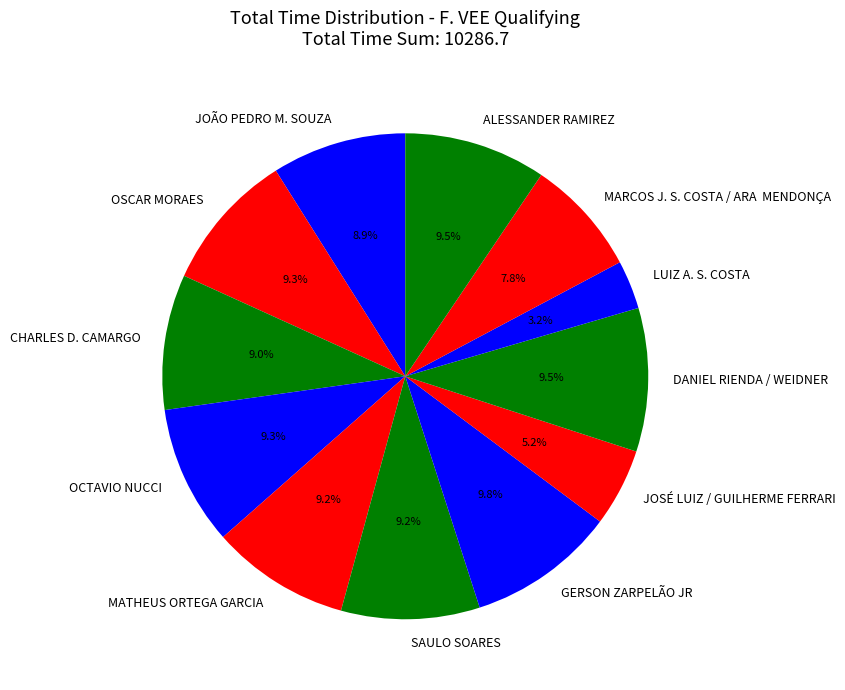

Do MATHEUS ORTEGA GARCIA and OCTAVIO NUCCI together represent more than half of the pie?

No